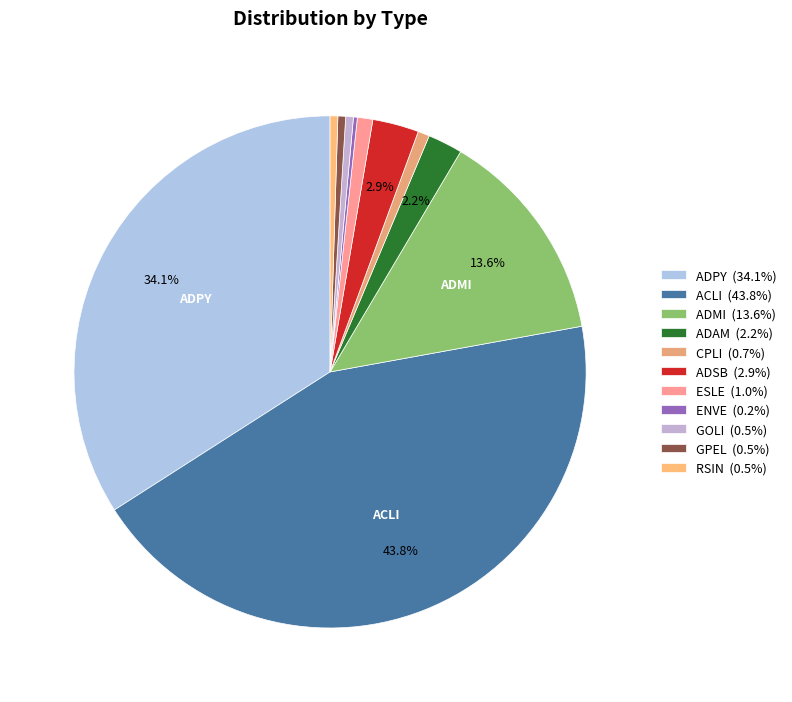

Count the number of slices in the pie.

11